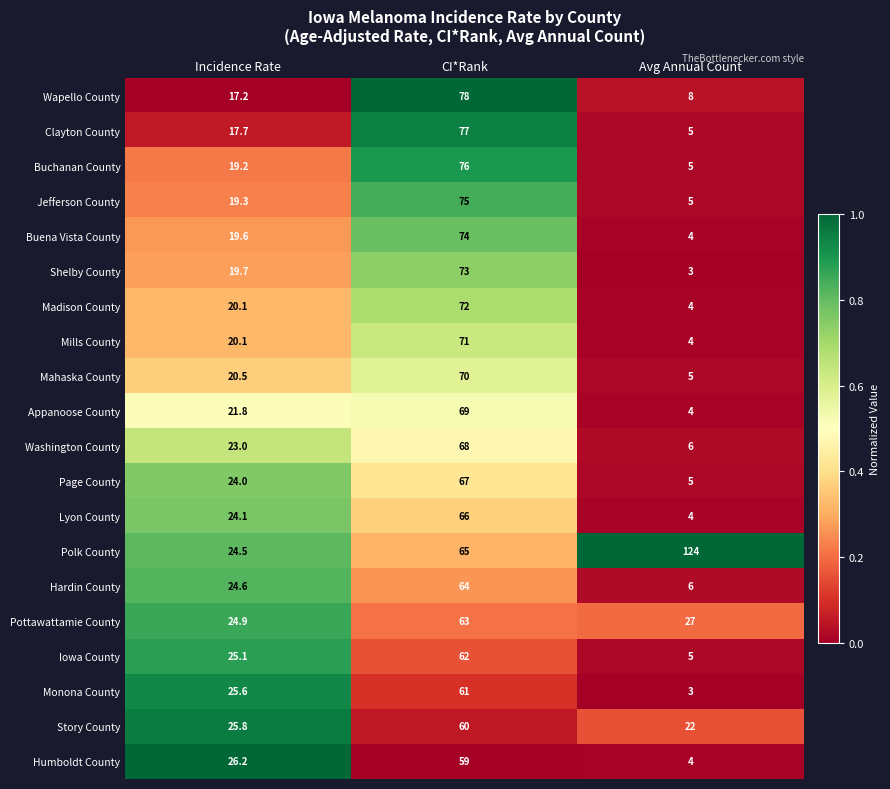

What is the difference between the maximum and minimum values in the Page County series?

62.0